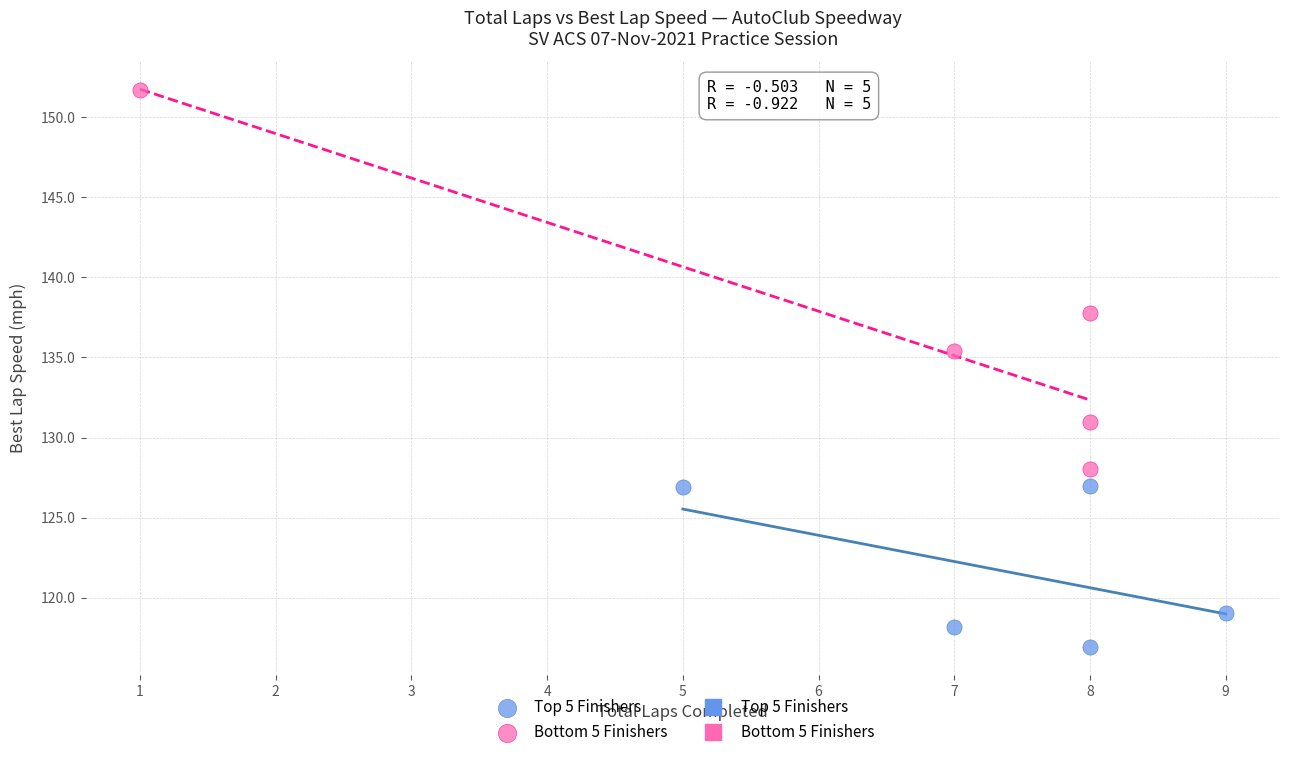

Which series reaches the minimum Y coordinate?

Top 5 Finishers